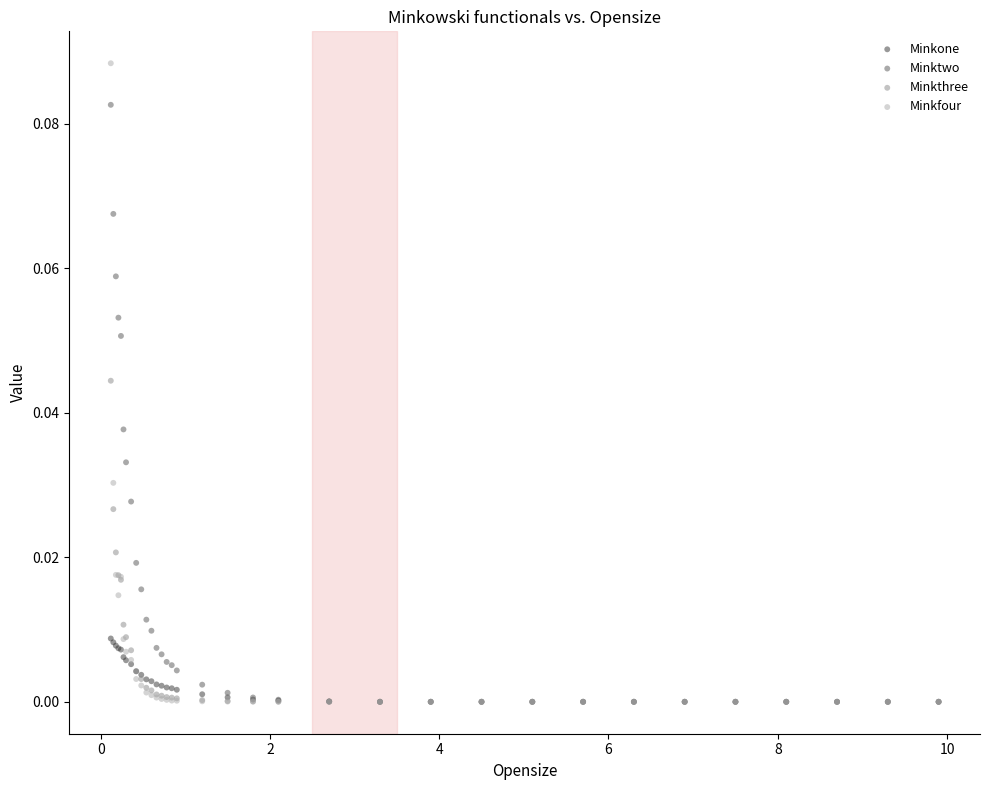

Which series contains the highest Y value?

Minkfour